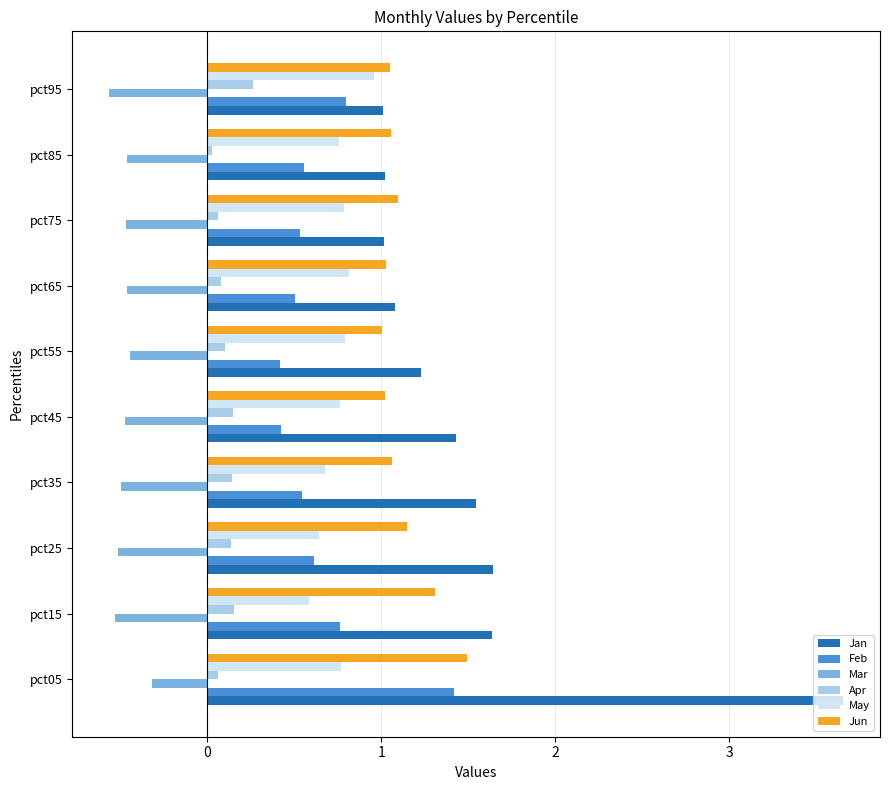

Is the value of May at pct25 greater than the value of Mar at pct25?

Yes